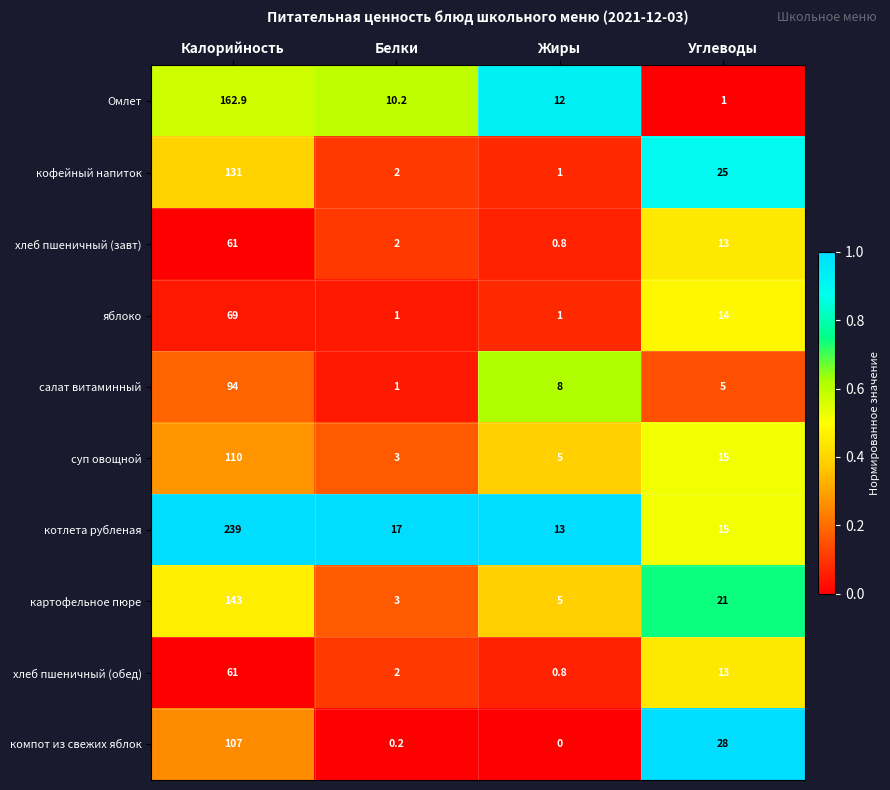

Which series has the largest range (max minus min)?

котлета рубленая